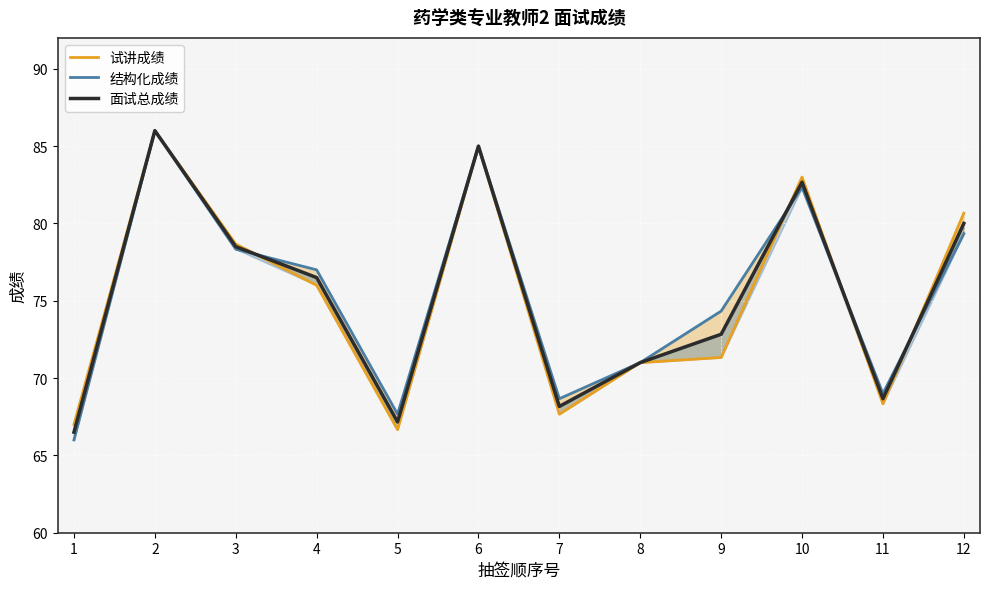

Is the value of 试讲成绩 at 6 greater than the value of 面试总成绩 at 8?

Yes